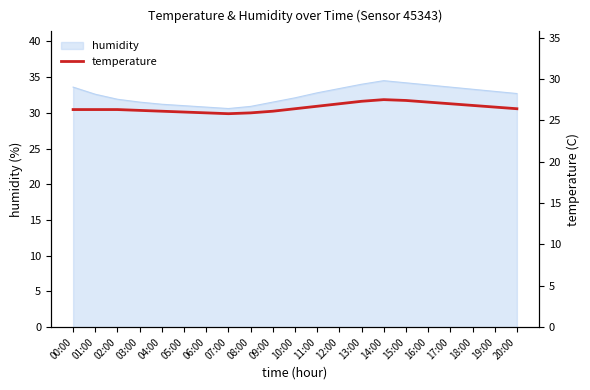

How many points are lower than both their immediate neighbors (excluding endpoints)?

1